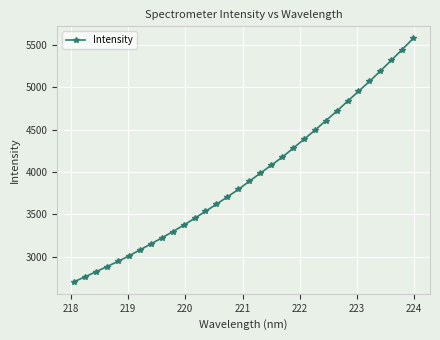

What is the difference between the maximum and second lowest values?

2813.0